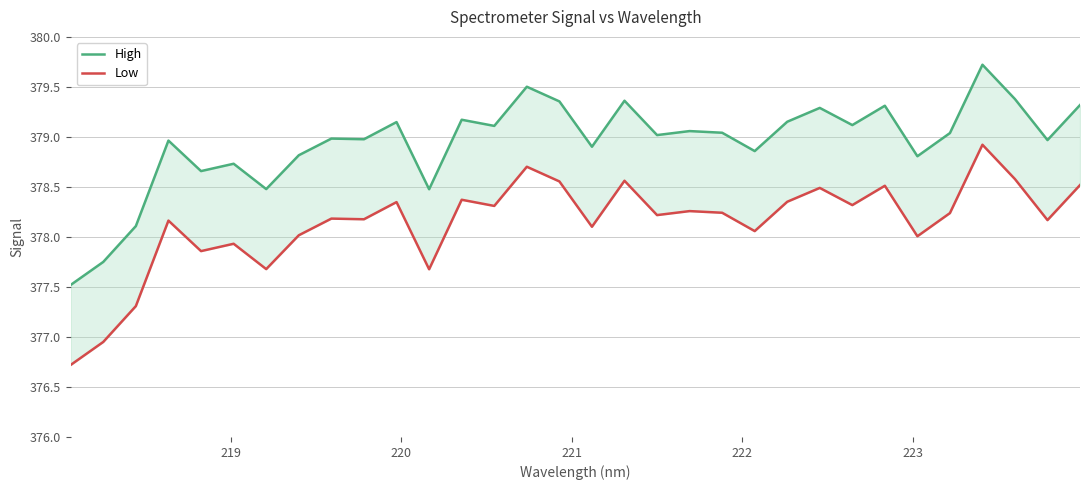

True or false: High and Low cross at least once.

False